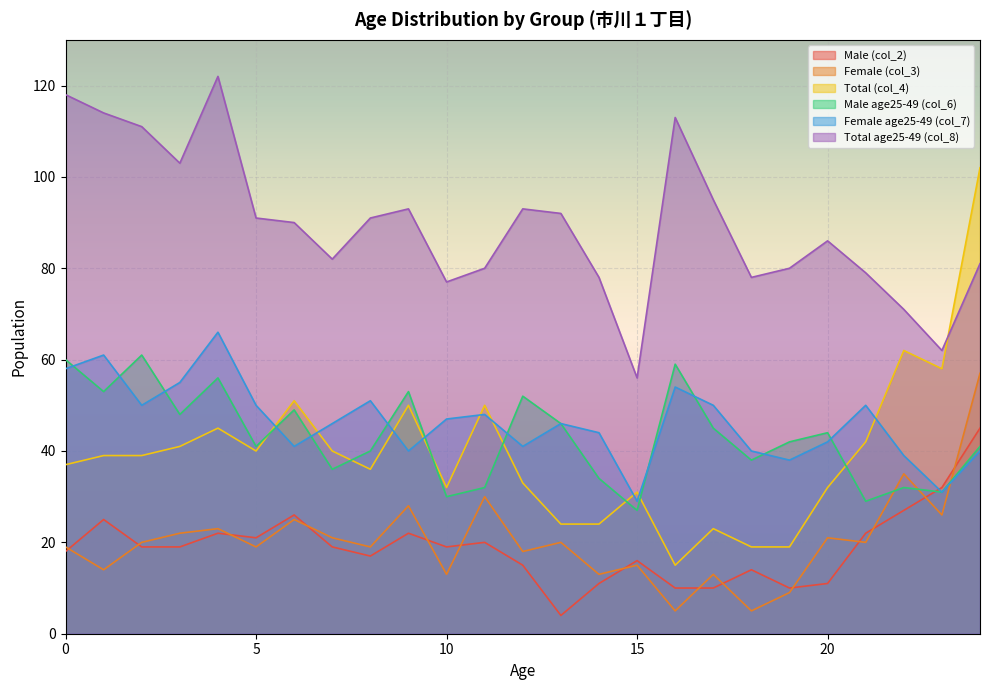

What is the difference between the maximum and minimum values in the Female (col_3) series?

52